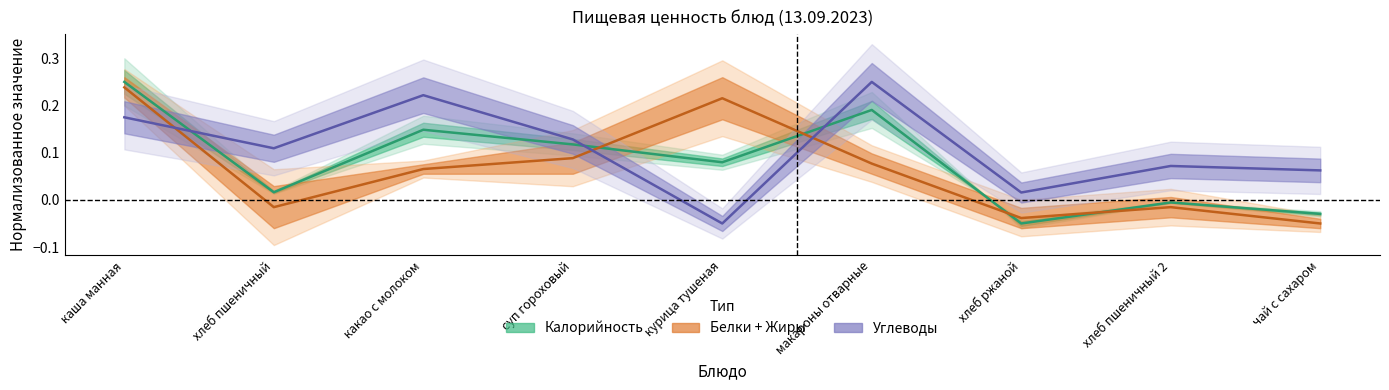

Does the chart display data point markers on the line(s)?

No